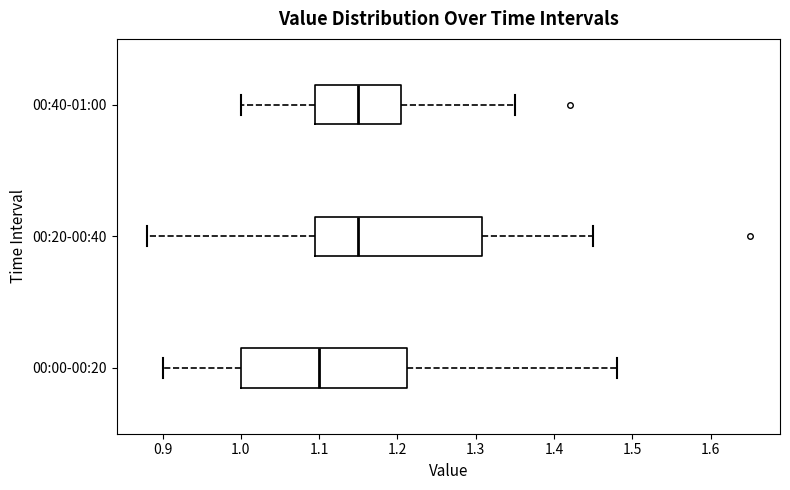

Reading bottom to top, read every box against the x-axis: the position of its median line, the range the box covers, and the ends of its whiskers. The values are not printed on the chart, so give them approximately, as read against the axis.

00:00-00:20: median 1.10, box 1.00 to 1.21, whiskers 0.90 to 1.48
00:20-00:40: median 1.15, box 1.10 to 1.31, whiskers 0.88 to 1.45
00:40-01:00: median 1.15, box 1.10 to 1.21, whiskers 1.00 to 1.35